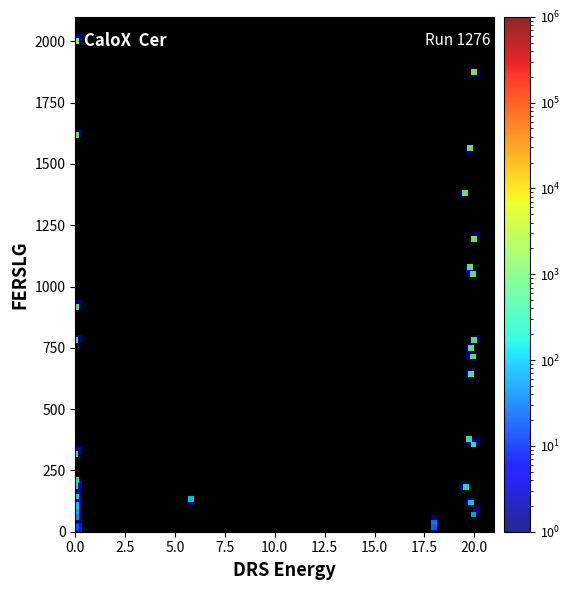

What Y value in the scatter plot is closest to 1000?

1050.4